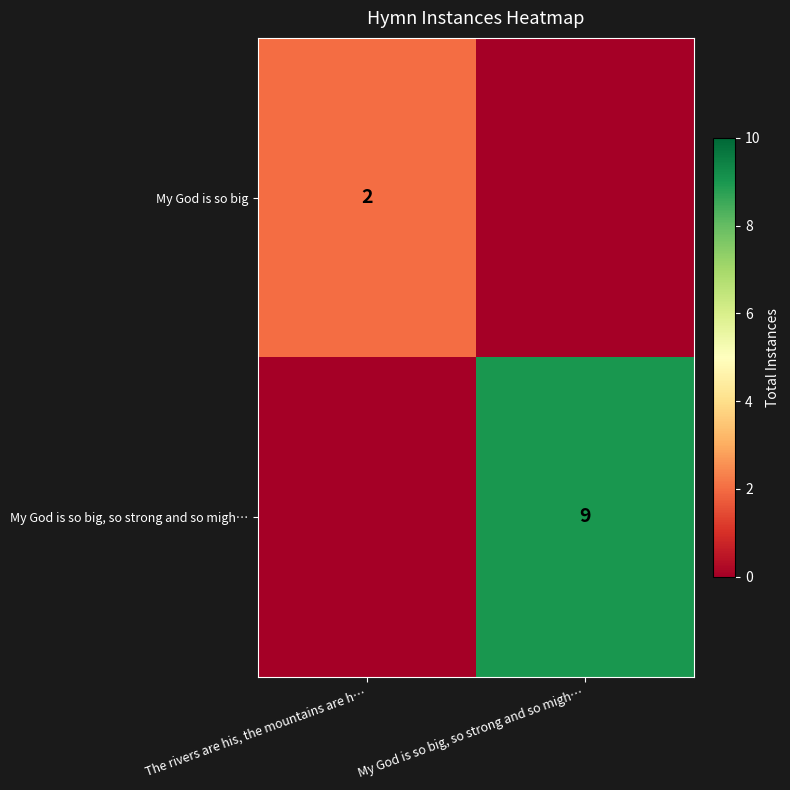

Count the number of categories in the chart.

2